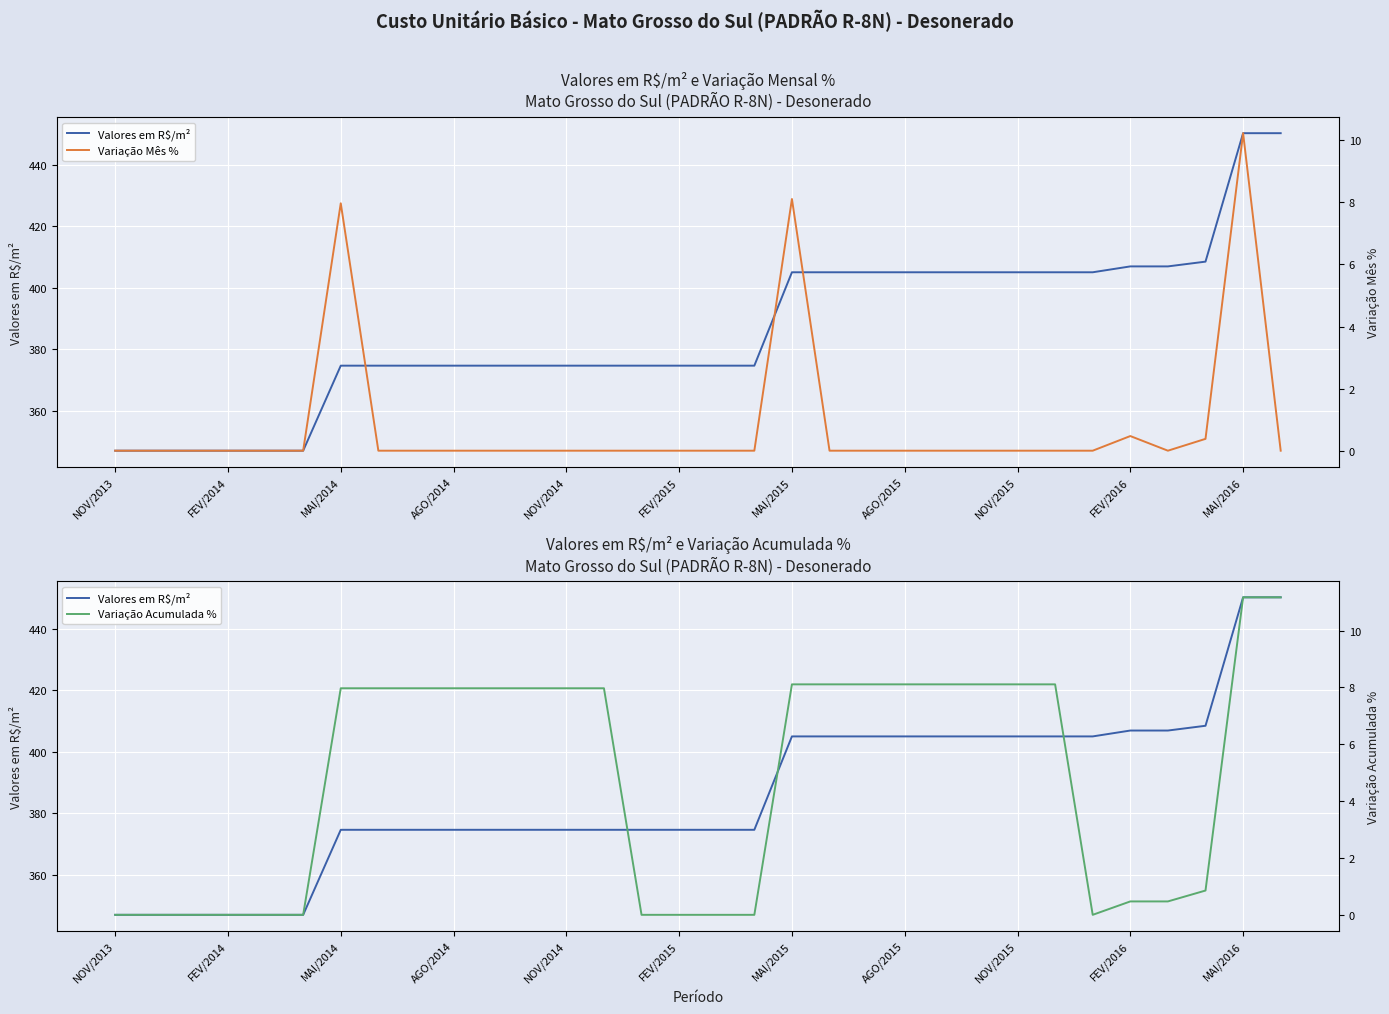

What are all the series names shown in the legend?

Valores em R$/m², Variação Mês %, Variação Acumulada %